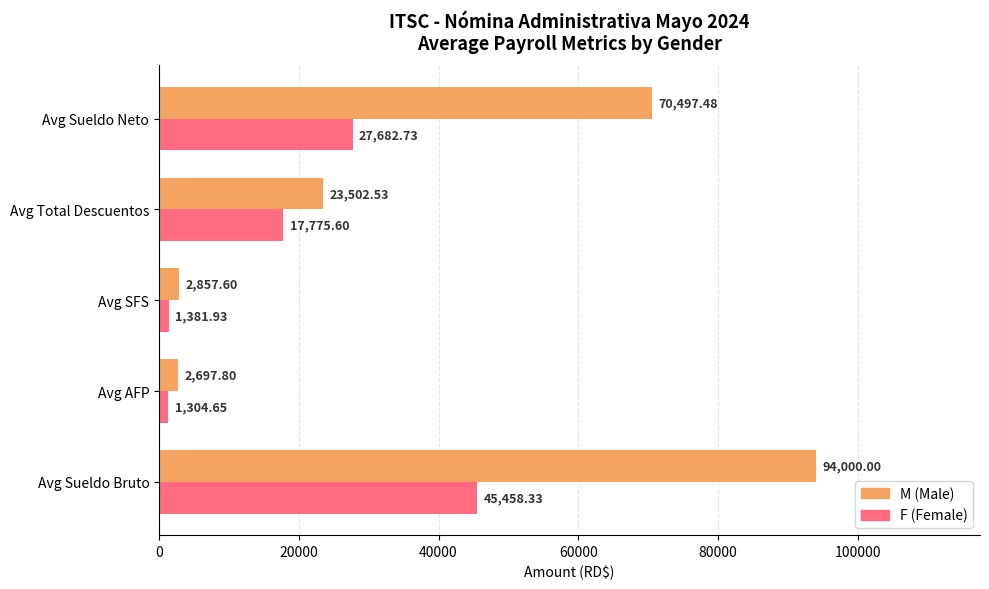

Which category has the highest value across all series?

Avg Sueldo Bruto